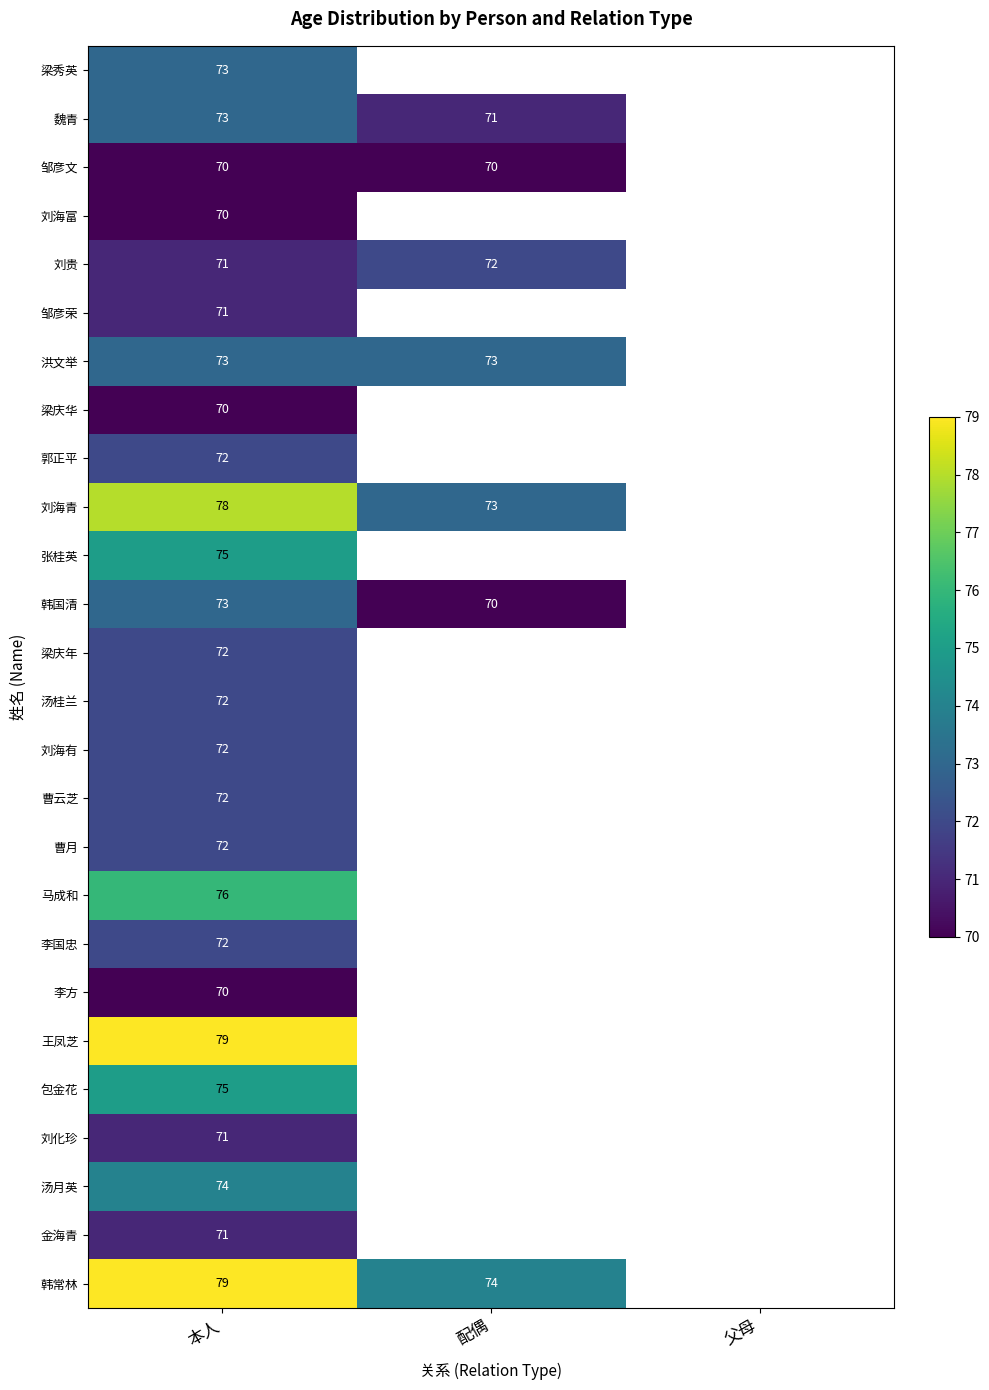

The 邹彦文 series shows 110 at 配偶. True or false?

False